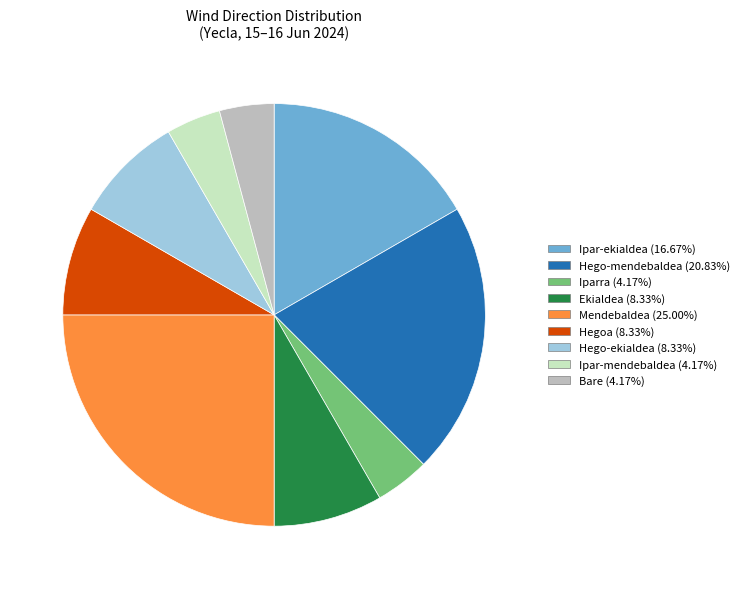

Do Bare (4.17%) and Iparra (4.17%) together represent more than half of the pie?

No